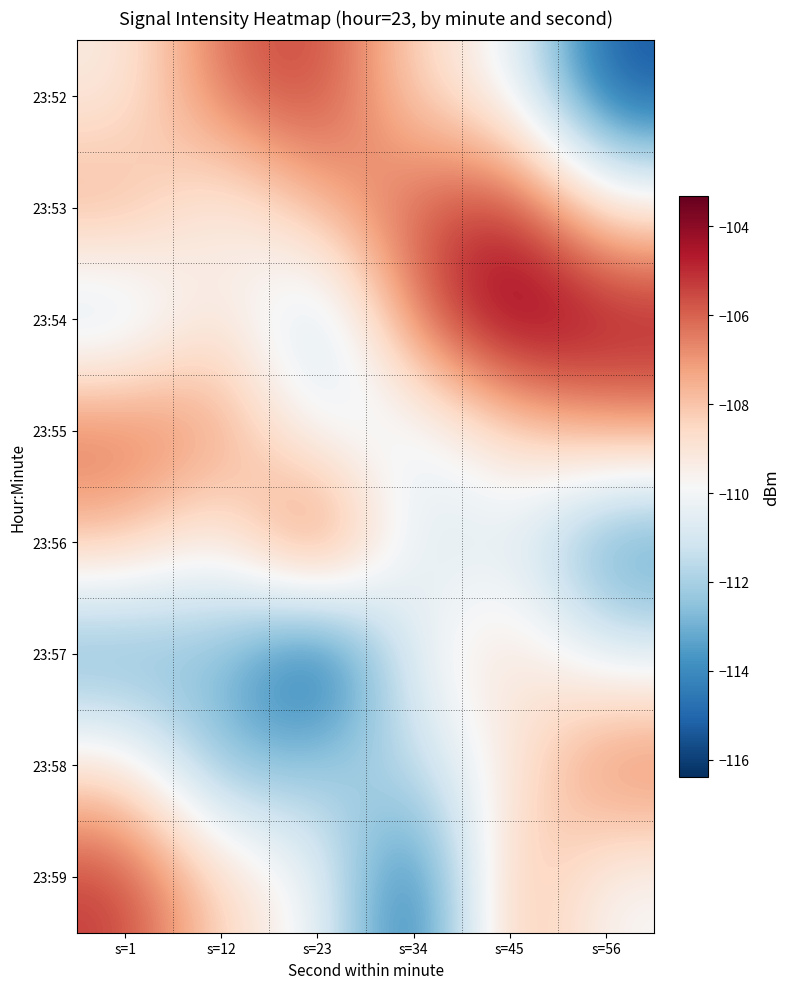

Which category has the lowest value across all series?

s=23